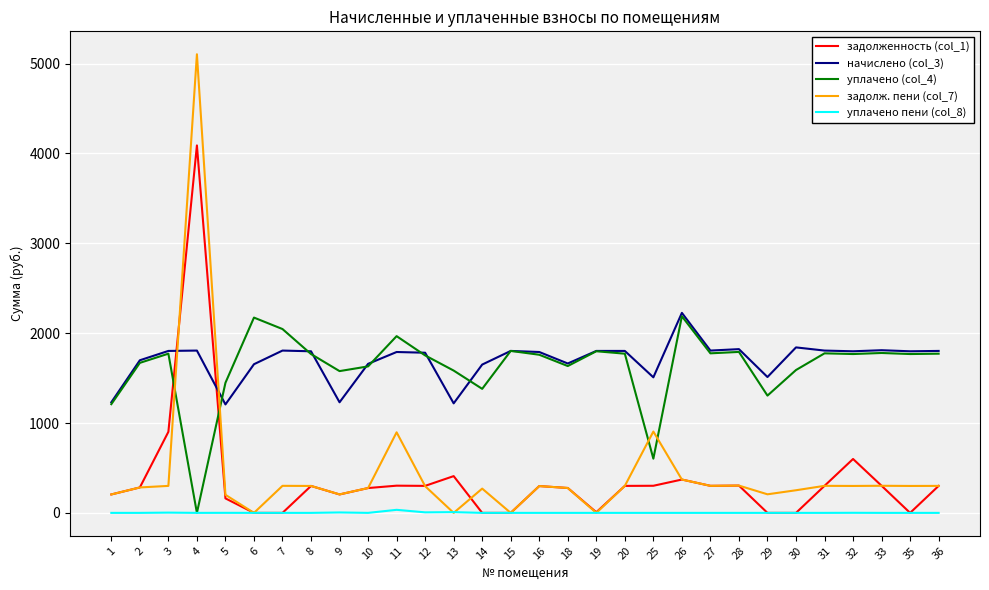

The value of начислено (col_3) at 9 is 1230.8. True or false?

True